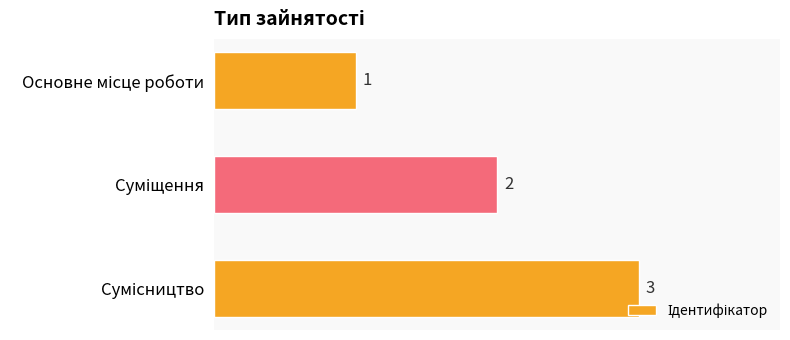

How many values are between 1 and 3?

3